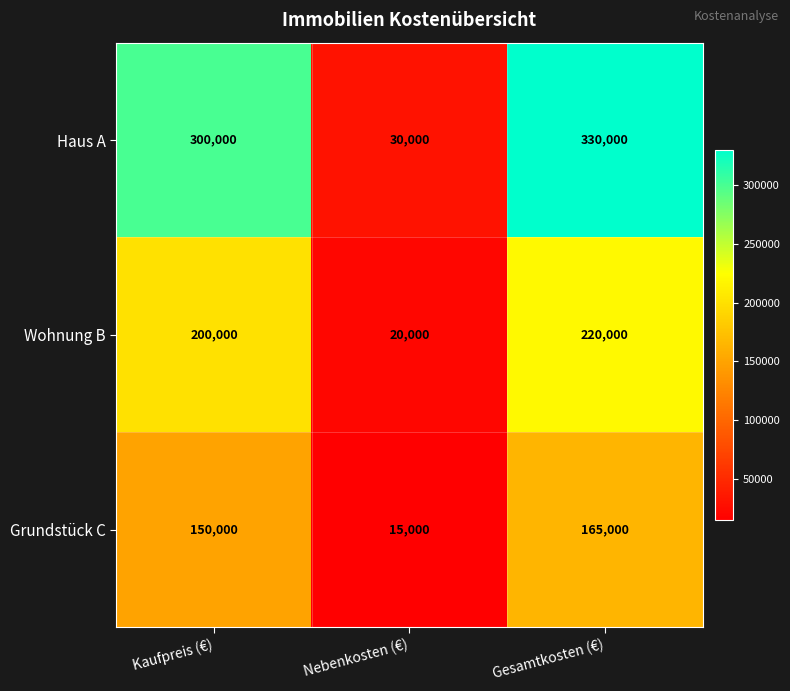

Count the number of data series in this chart.

3